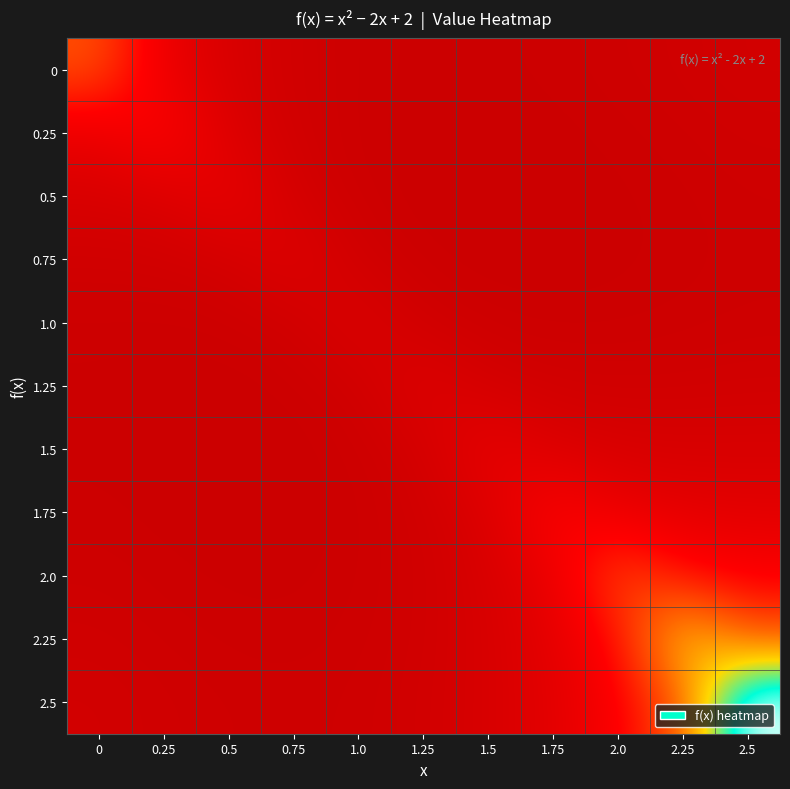

List the series in order of their peak value, highest first.

2.5, 2.25, 0, 2.0, 0.25, 1.75, 0.5, 1.5, 0.75, 1.25, 1.0